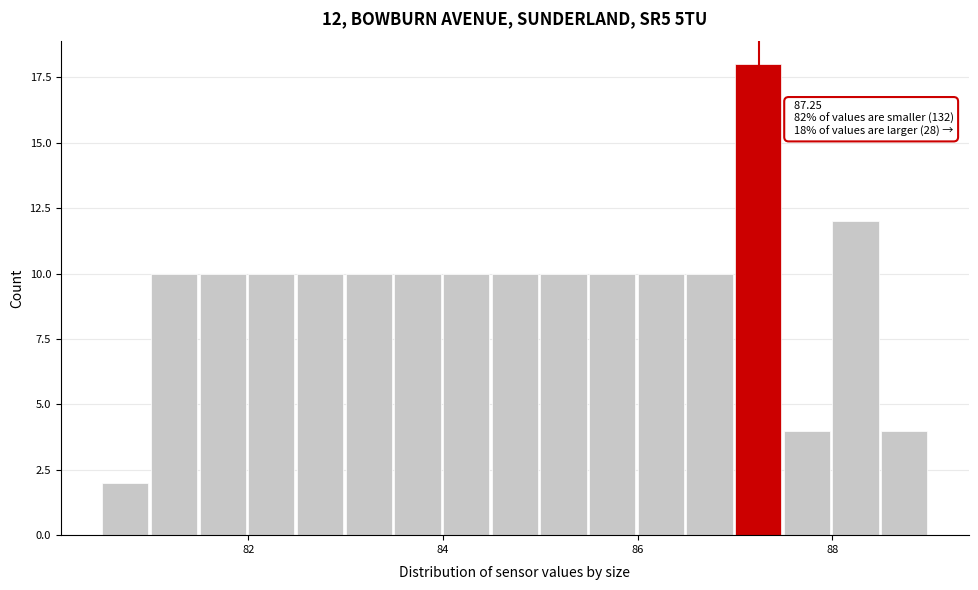

Read against the x-axis, roughly where is the centre of the tallest bar?

87.2